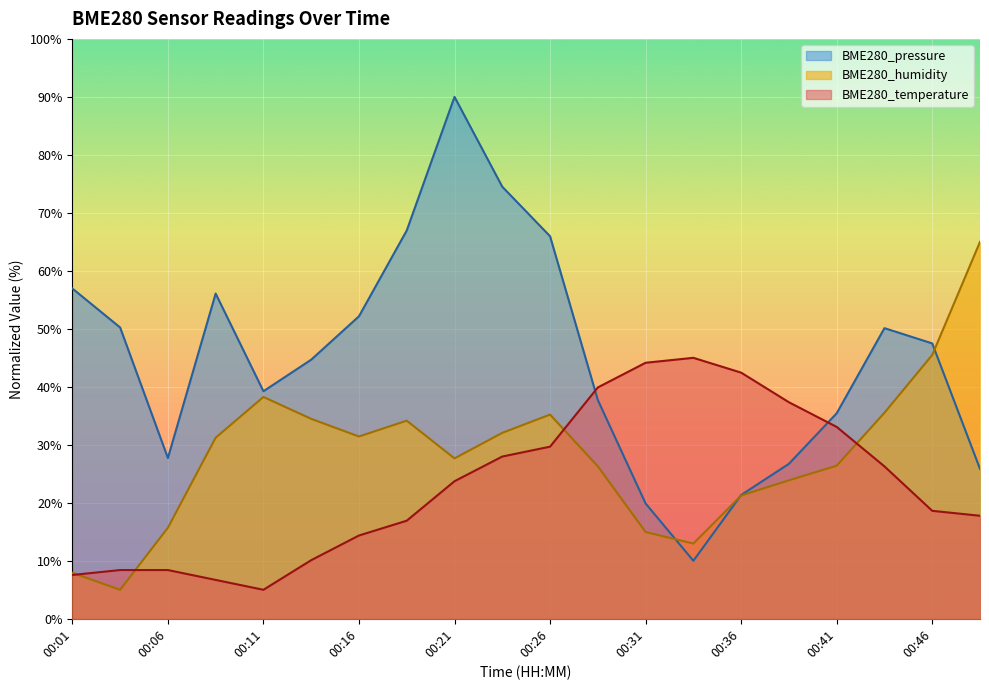

What are all the series names shown in the legend?

BME280_pressure, BME280_humidity, BME280_temperature